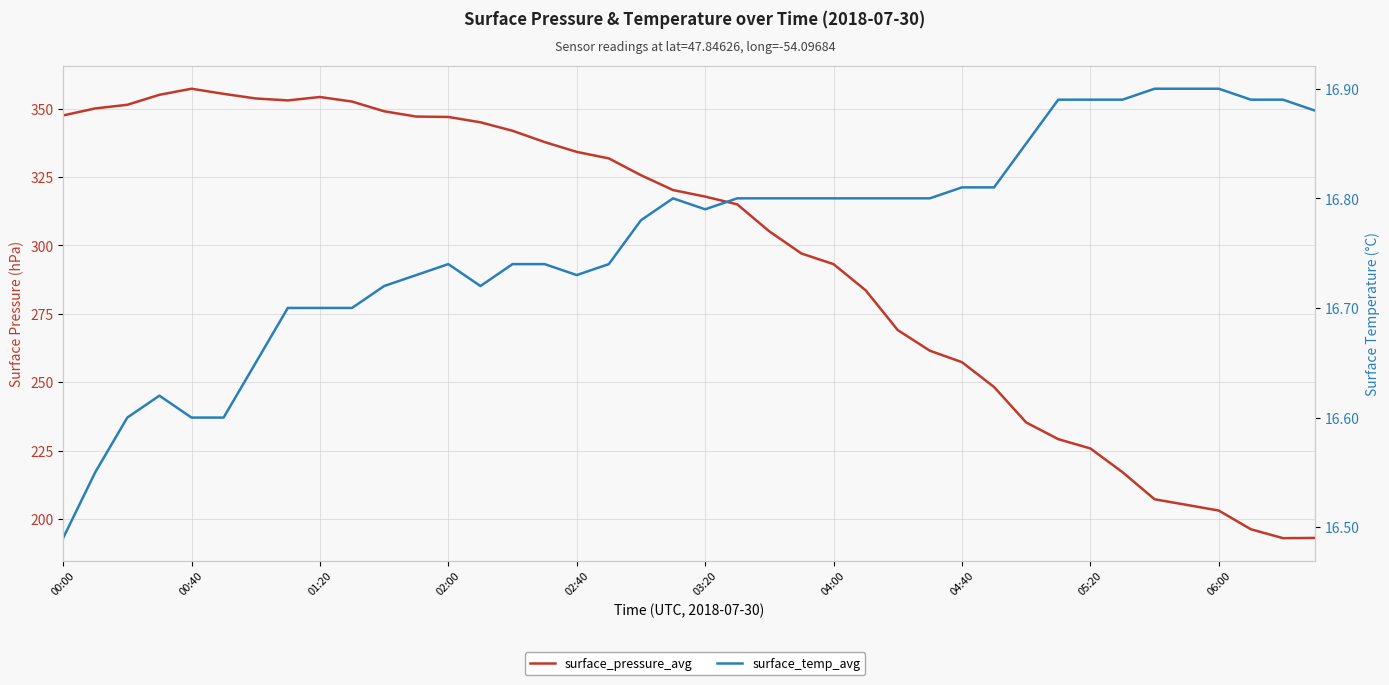

How many lines are shown in the chart?

2